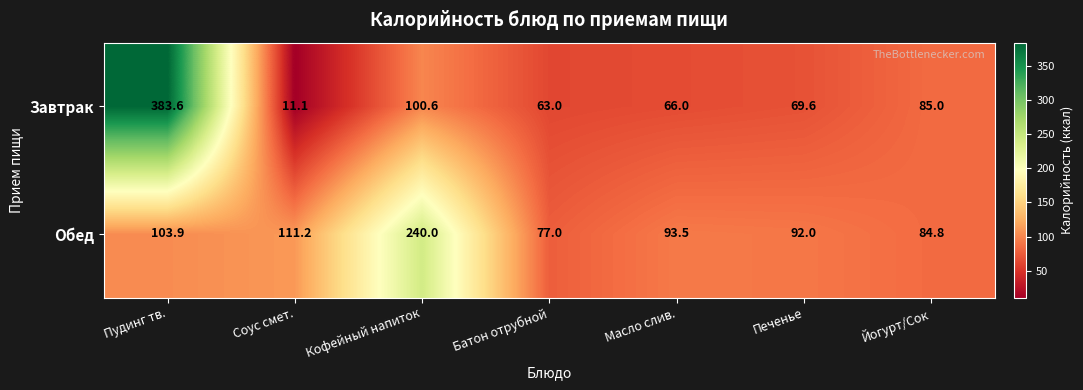

Count the number of data series in this chart.

2